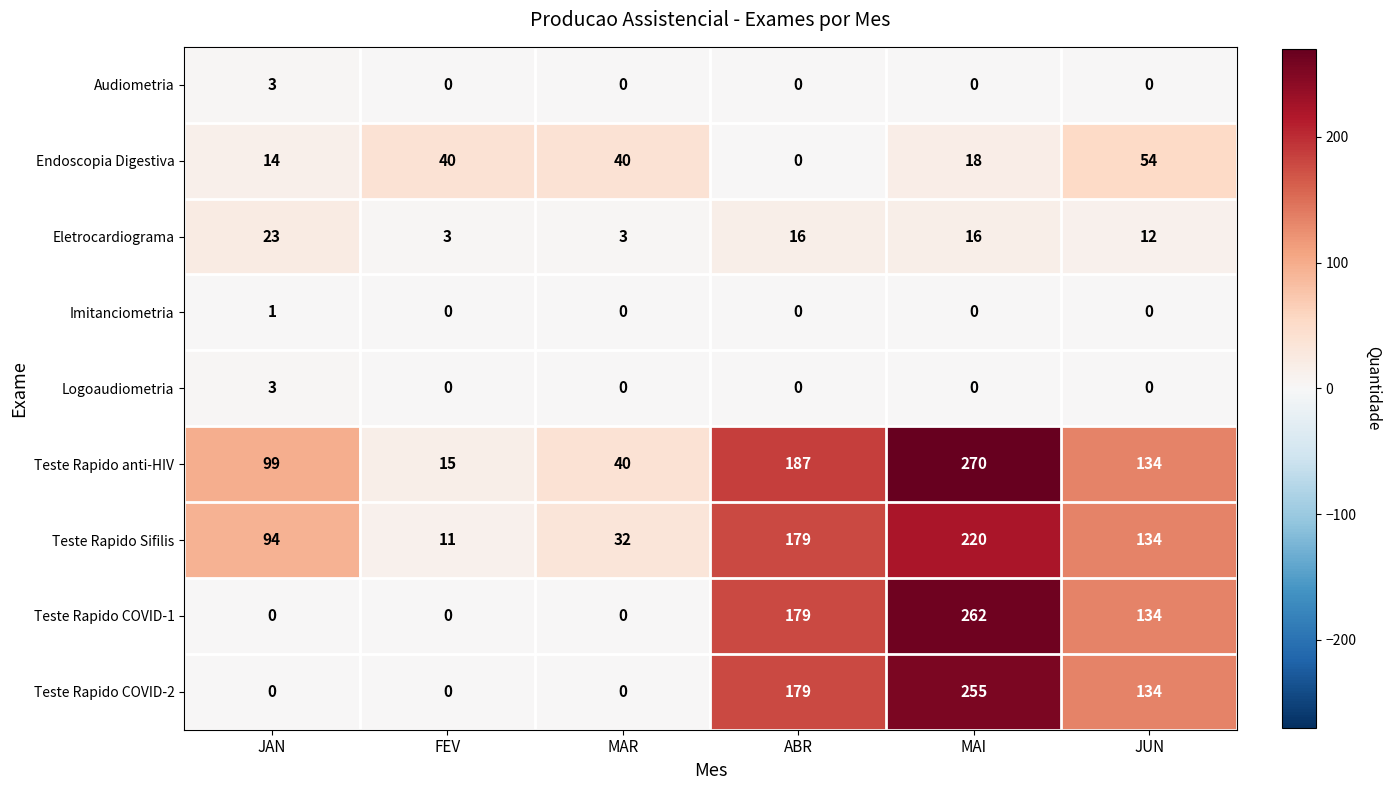

What is the difference between the maximum and minimum values in the Audiometria series?

3